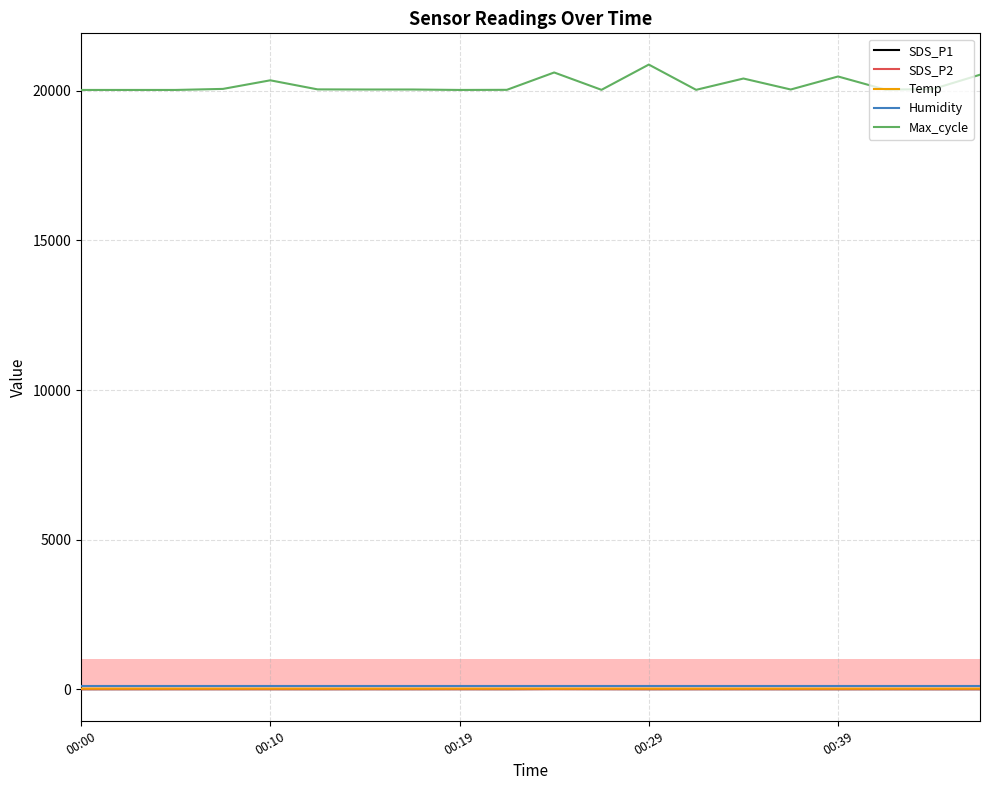

Which series has the largest total across all categories?

Max_cycle